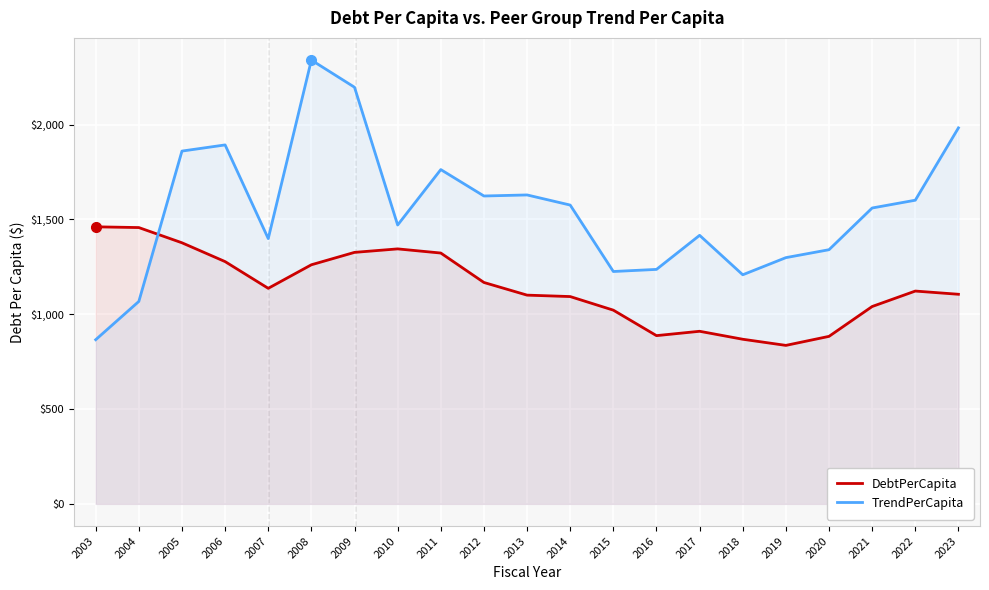

Does the chart display data point markers on the line(s)?

No